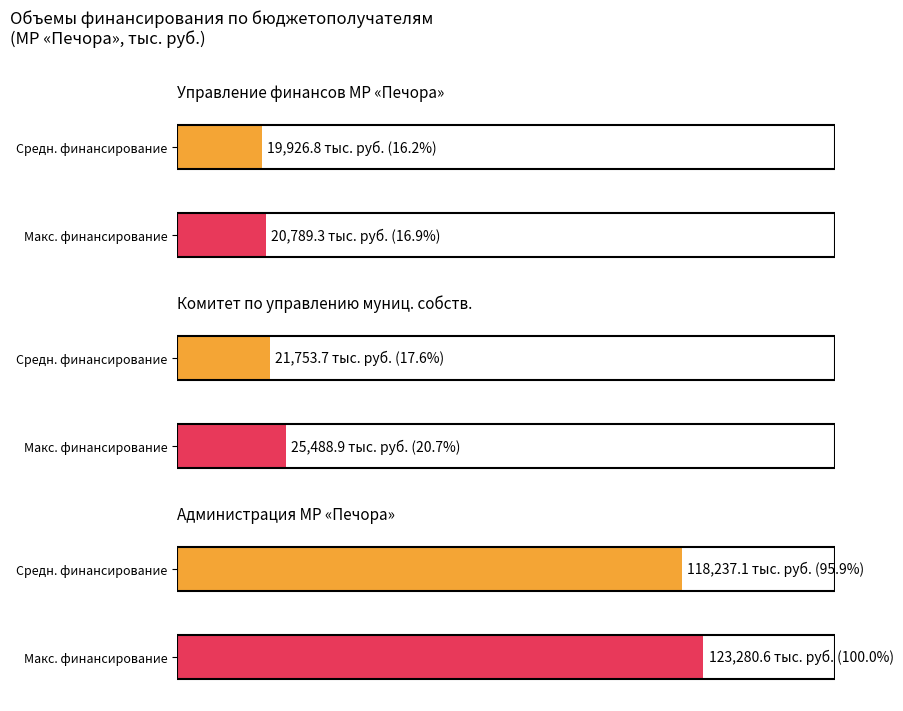

True or false: Комитет по управлению муниципальной собственностью has a value of 12312.1 at 2014 год.

False